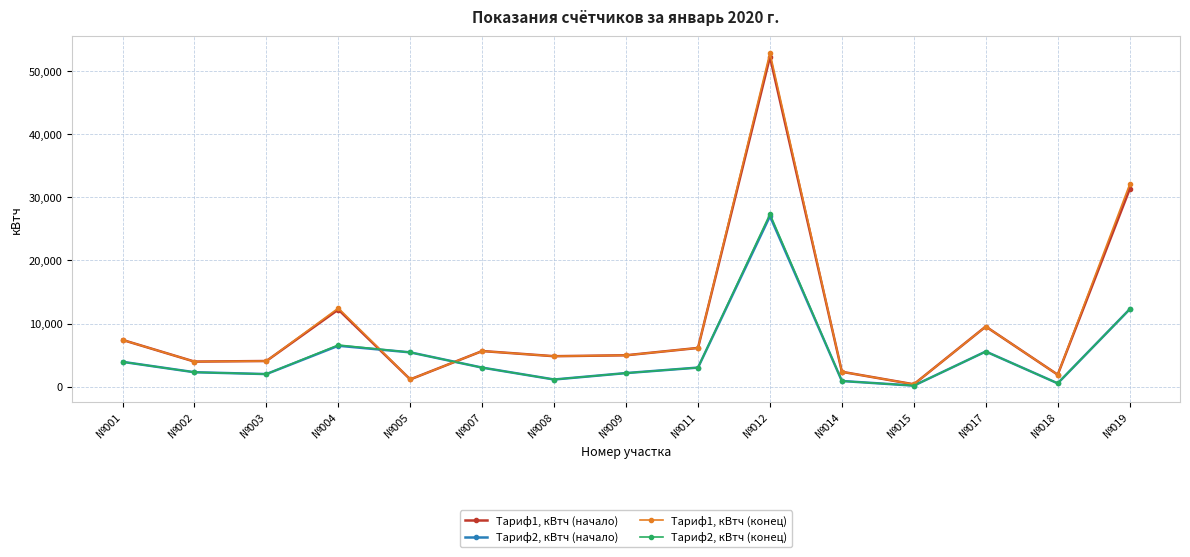

Rank the series by their maximum value, from lowest to highest.

Тариф2, кВтч (начало), Тариф2, кВтч (конец), Тариф1, кВтч (начало), Тариф1, кВтч (конец)